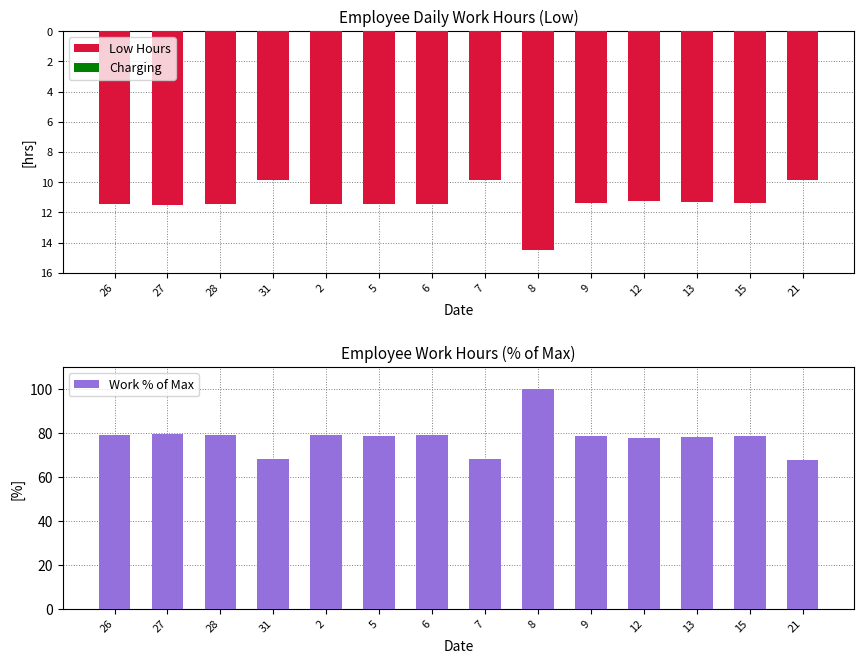

What value does the Work % of Max series have at 13?

78.2